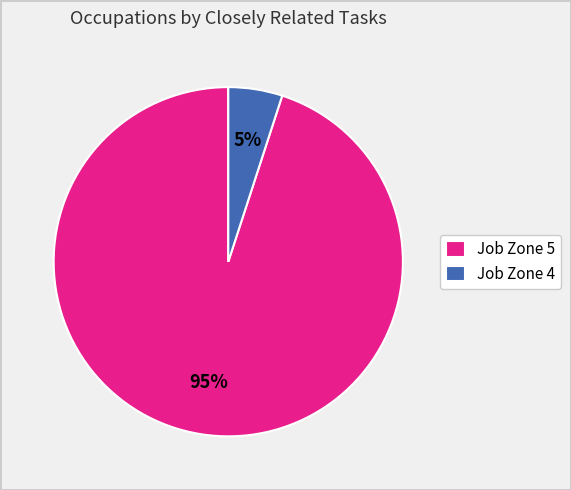

Which slice represents more than half of the pie?

Job Zone 5